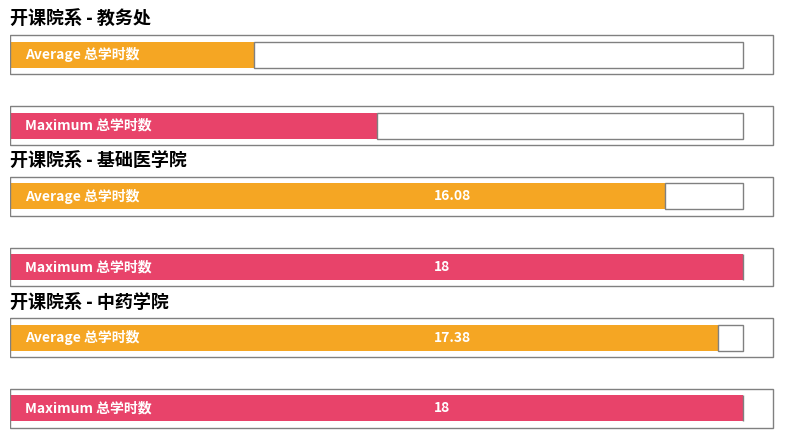

What is the average value?

16